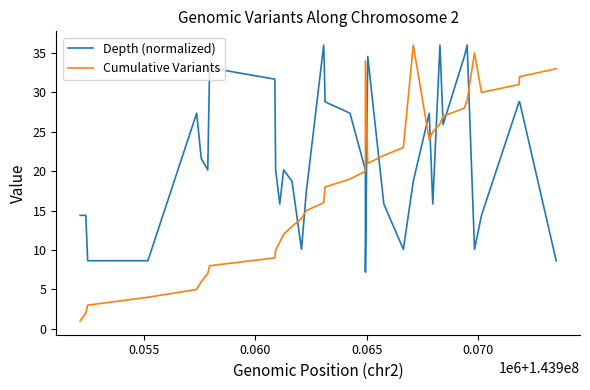

Which series has the largest range (max minus min)?

Cumulative Variants